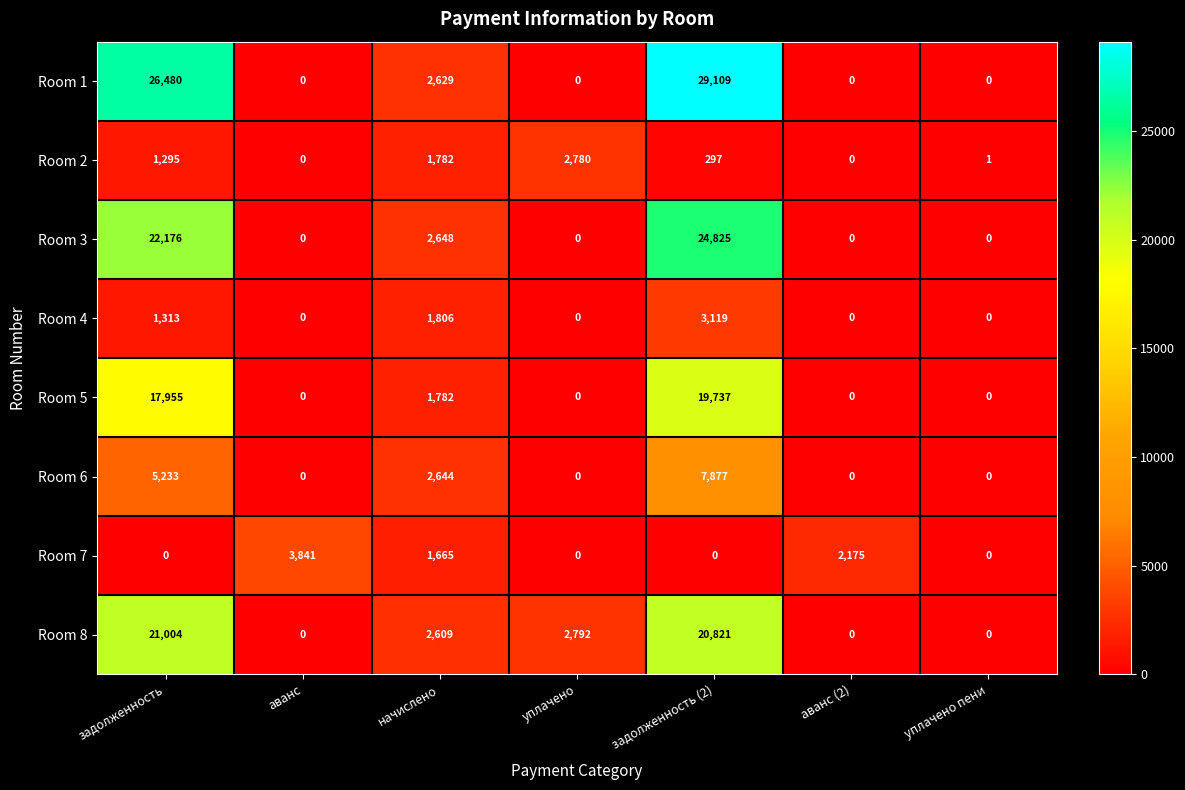

What is the total value across all series at аванс (2)?

2175